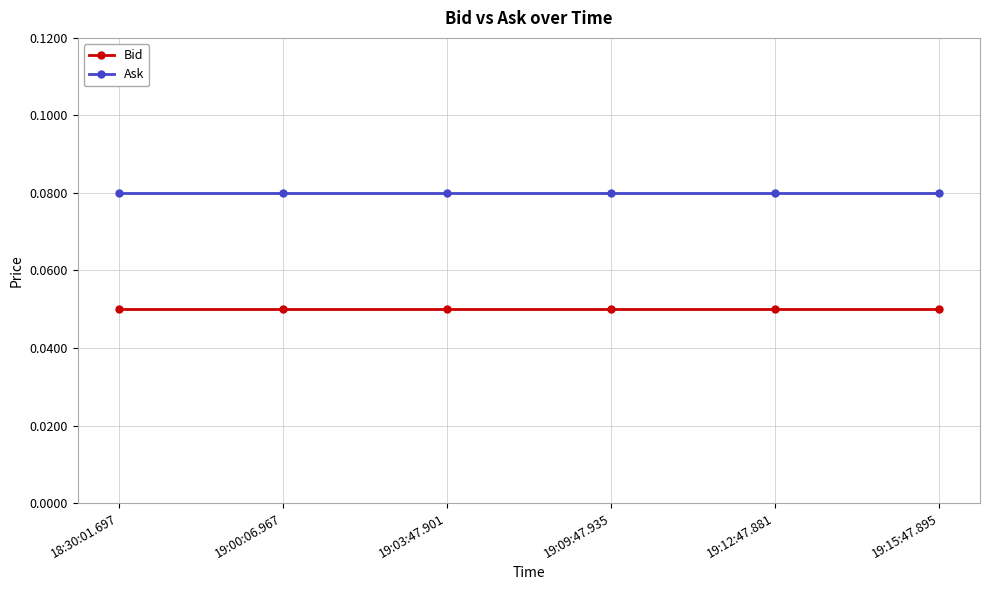

Rank the series by their maximum value, from highest to lowest.

Ask, Bid